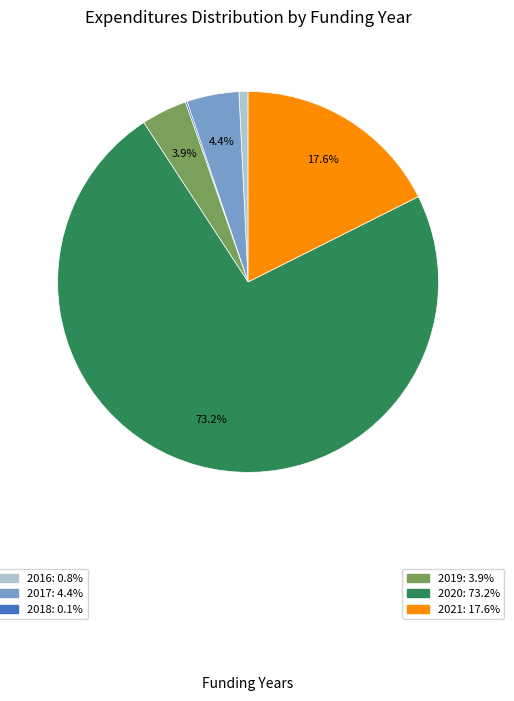

Is there a majority slice in this chart?

Yes